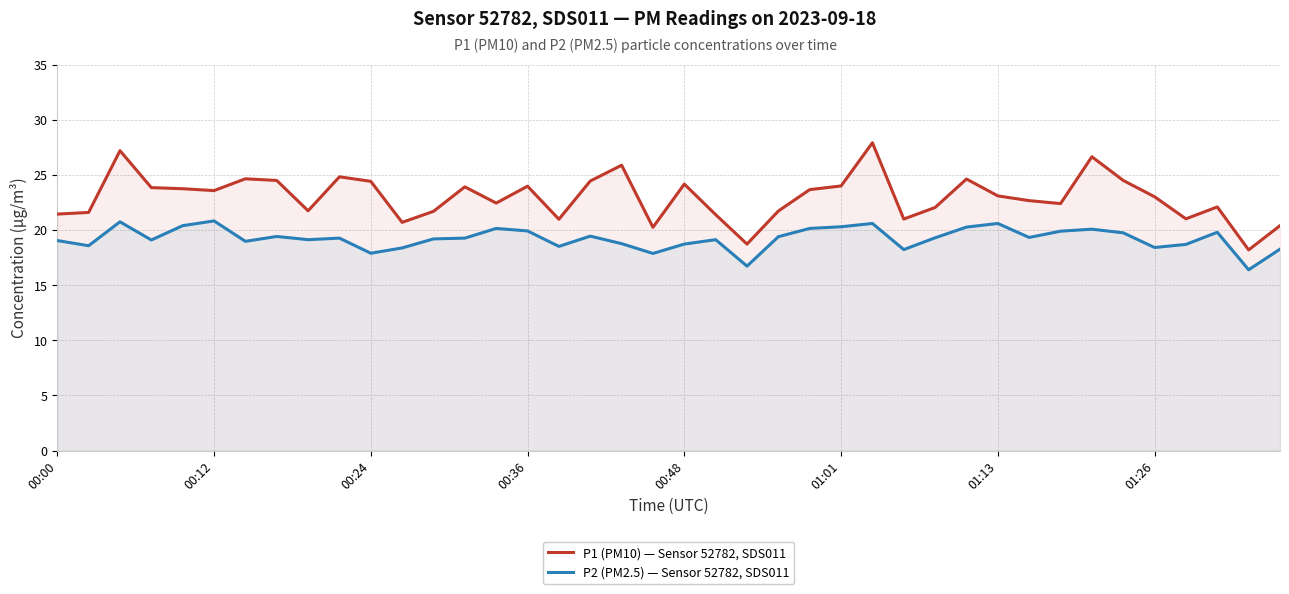

List the series in order of their overall mean, lowest first.

P2 (PM2.5) — Sensor 52782, SDS011, P1 (PM10) — Sensor 52782, SDS011